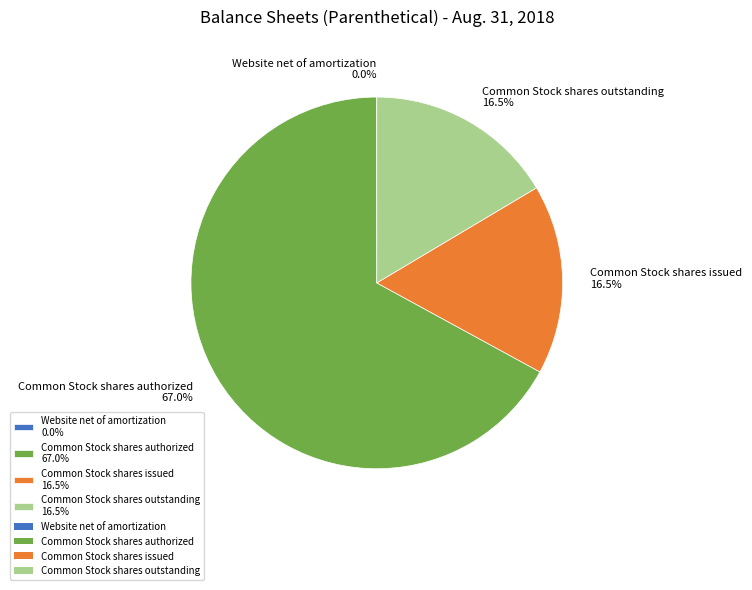

Combined, do Common Stock shares issued 16.5% and Common Stock shares outstanding 16.5% account for over 50%?

No